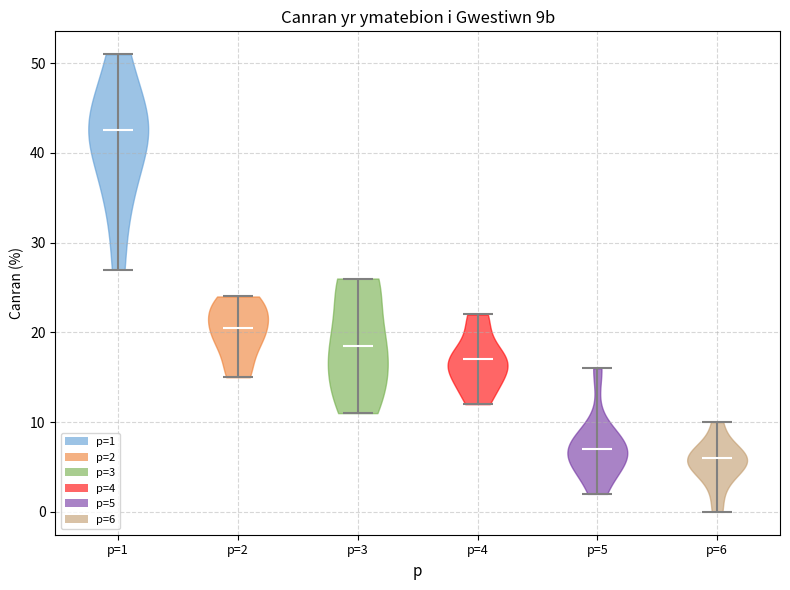

What is the highest point the violin for p=3 reaches on the y-axis? The values are not printed on the chart, so give them approximately, as read against the axis.

26